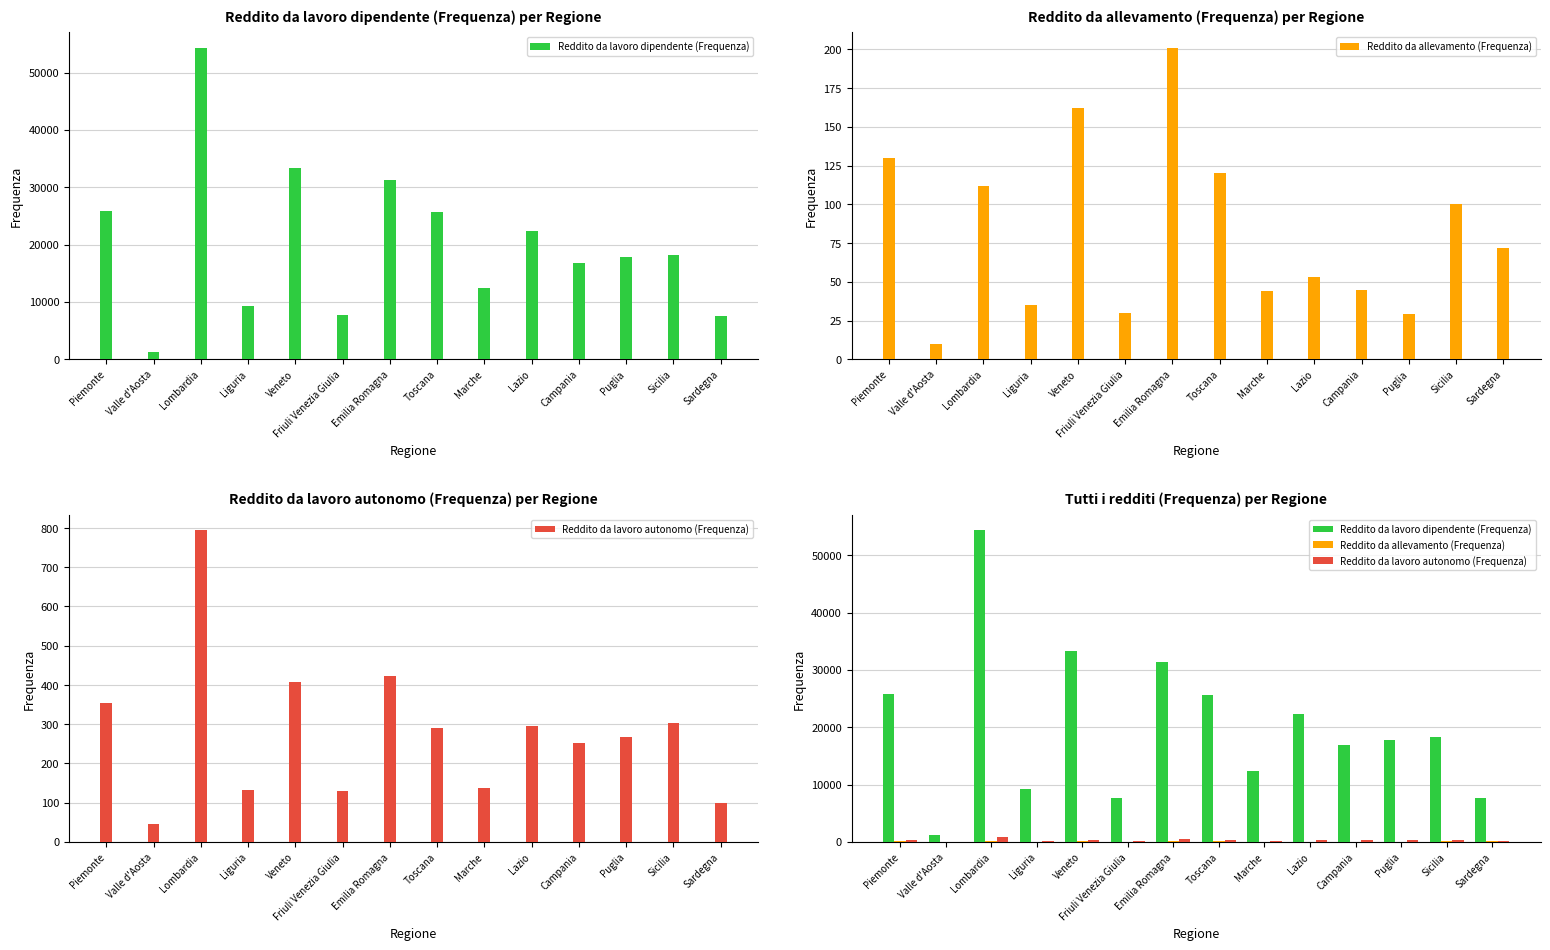

What is the maximum value shown in the chart?

54320